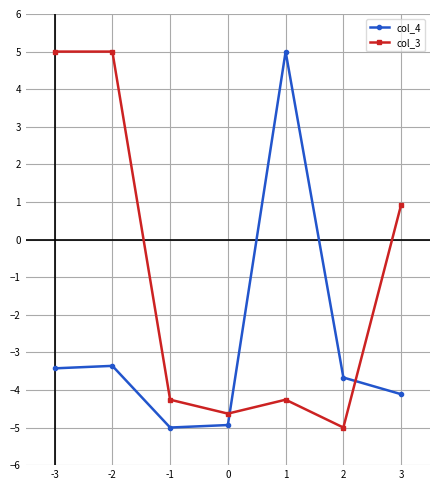

Reading left to right, what are all the values shown in this chart?

col_4: -3.4	-3.4	-5.0	-4.9	5.0	-3.7	-4.1
col_3: 5.0	5.0	-4.3	-4.6	-4.3	-5.0	0.9